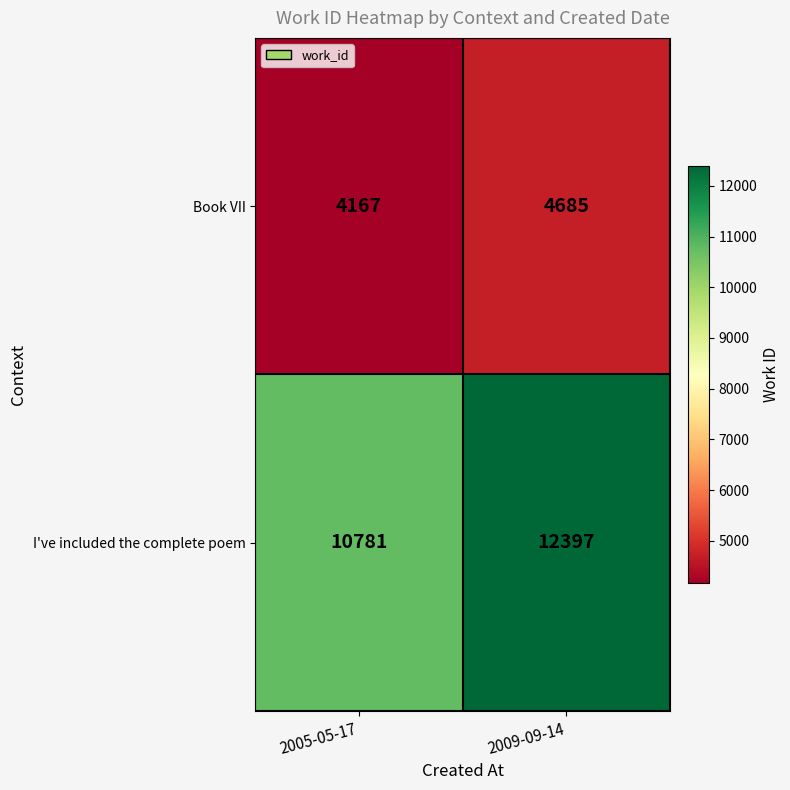

True or false: I've included the complete poem has a value of 10781 at 2005-05-17.

True